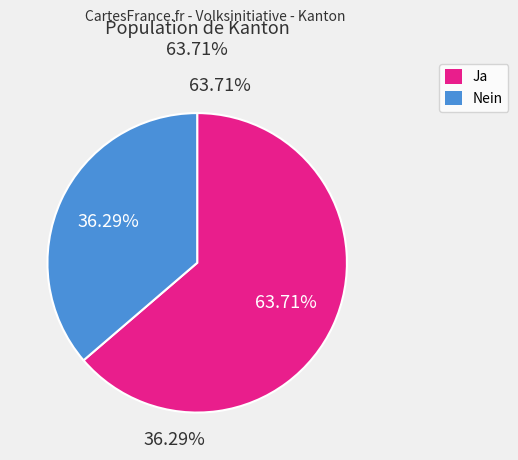

Approximately how many times larger is the value at Nein compared to Ja?

0.6